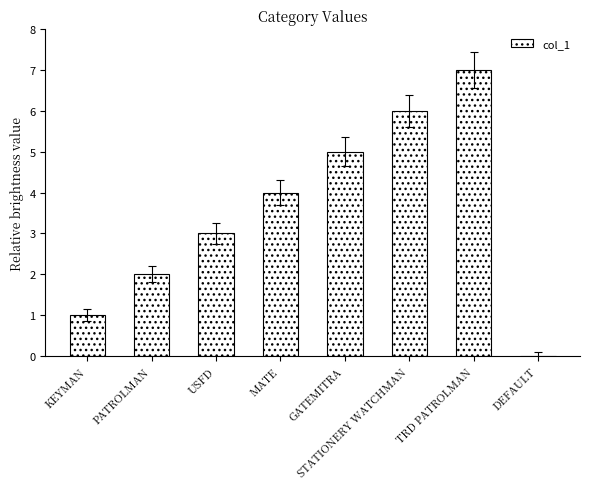

Is it true that the value at GATEMITRA is 5?

True